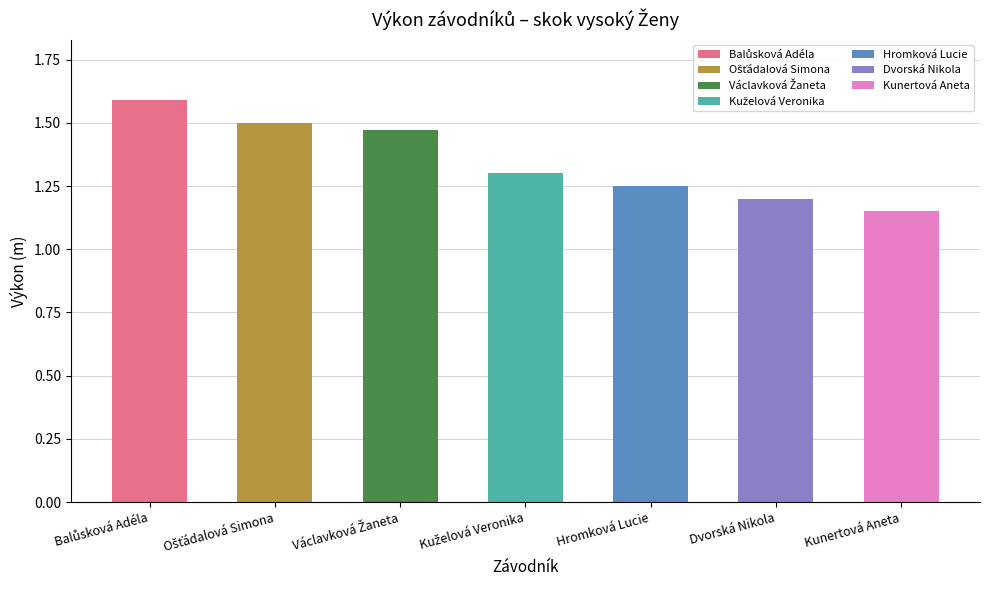

Reading left to right, list all the values displayed in this chart.

Balůsková Adéla=1.6	Ošťádalová Simona=1.5	Václavková Žaneta=1.5	Kuželová Veronika=1.3	Hromková Lucie=1.2	Dvorská Nikola=1.2	Kunertová Aneta=1.1